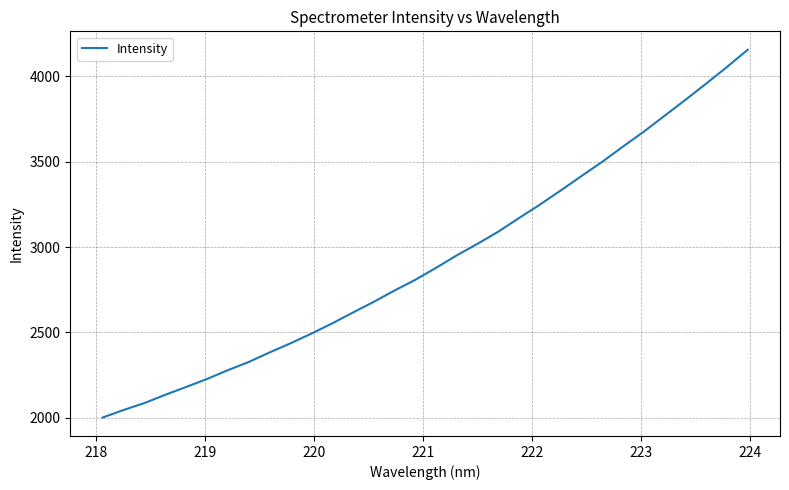

What is the difference between the maximum and minimum values?

2153.1